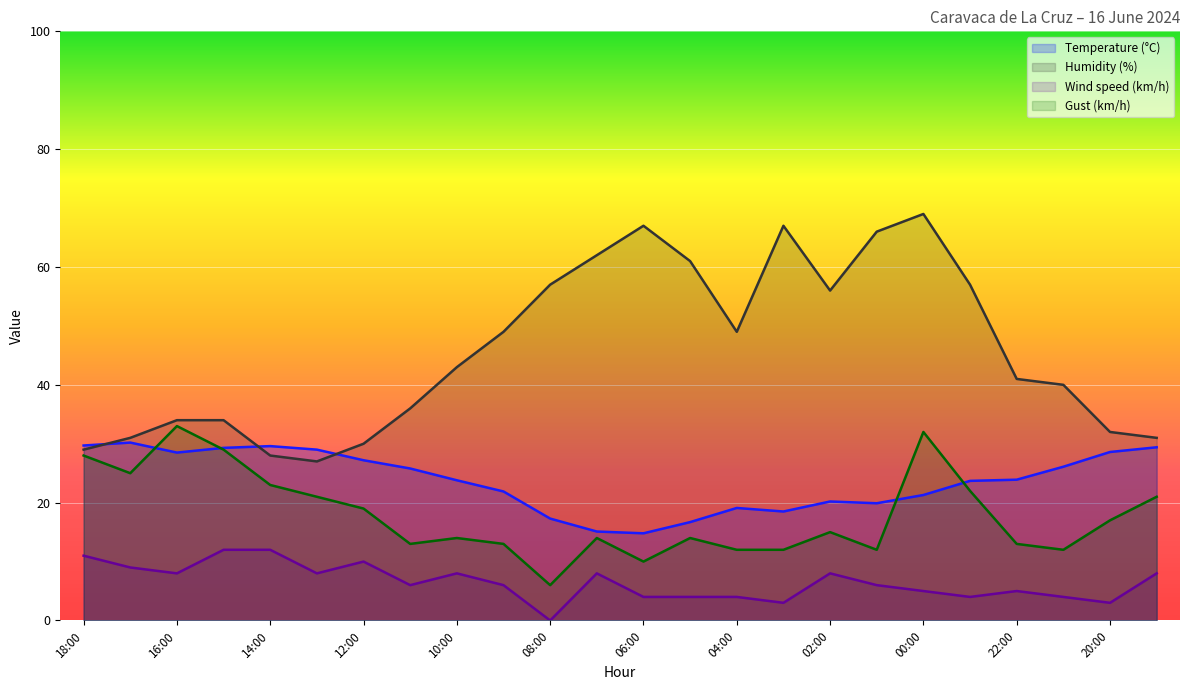

Where is the first local minimum for Temperature (°C)?

16:00